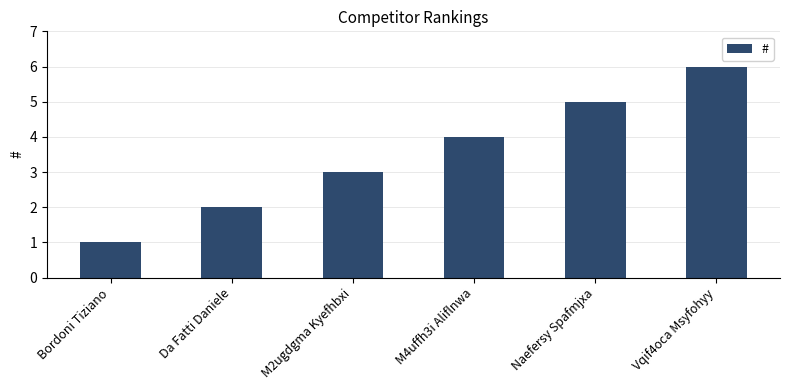

Which category has the lowest value across all series?

Bordoni Tiziano